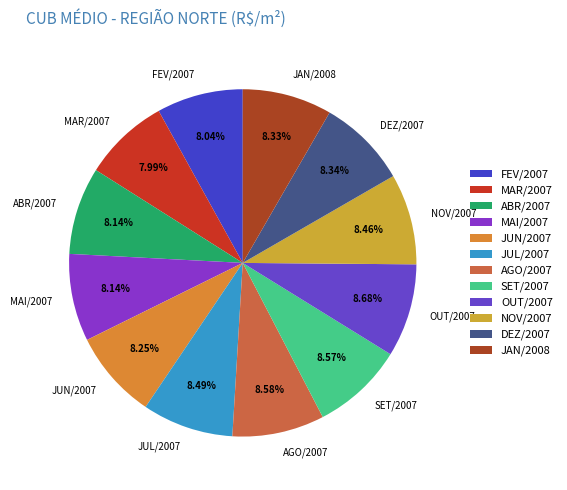

What is the ratio of the value at MAI/2007 to the value at JUN/2007?

1.0